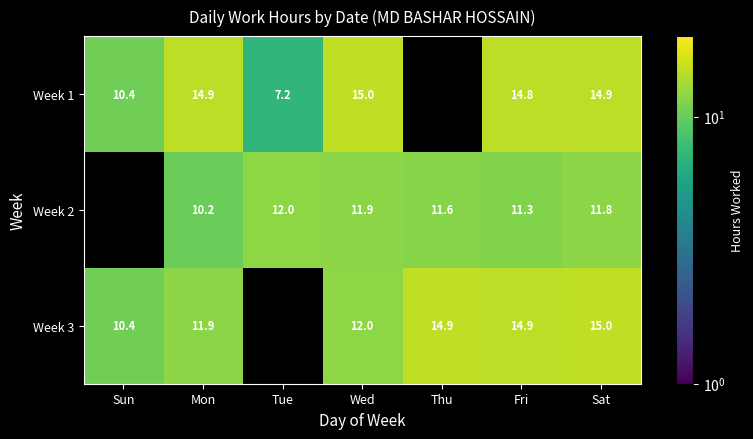

What is the total value across all series at Sat?

41.7